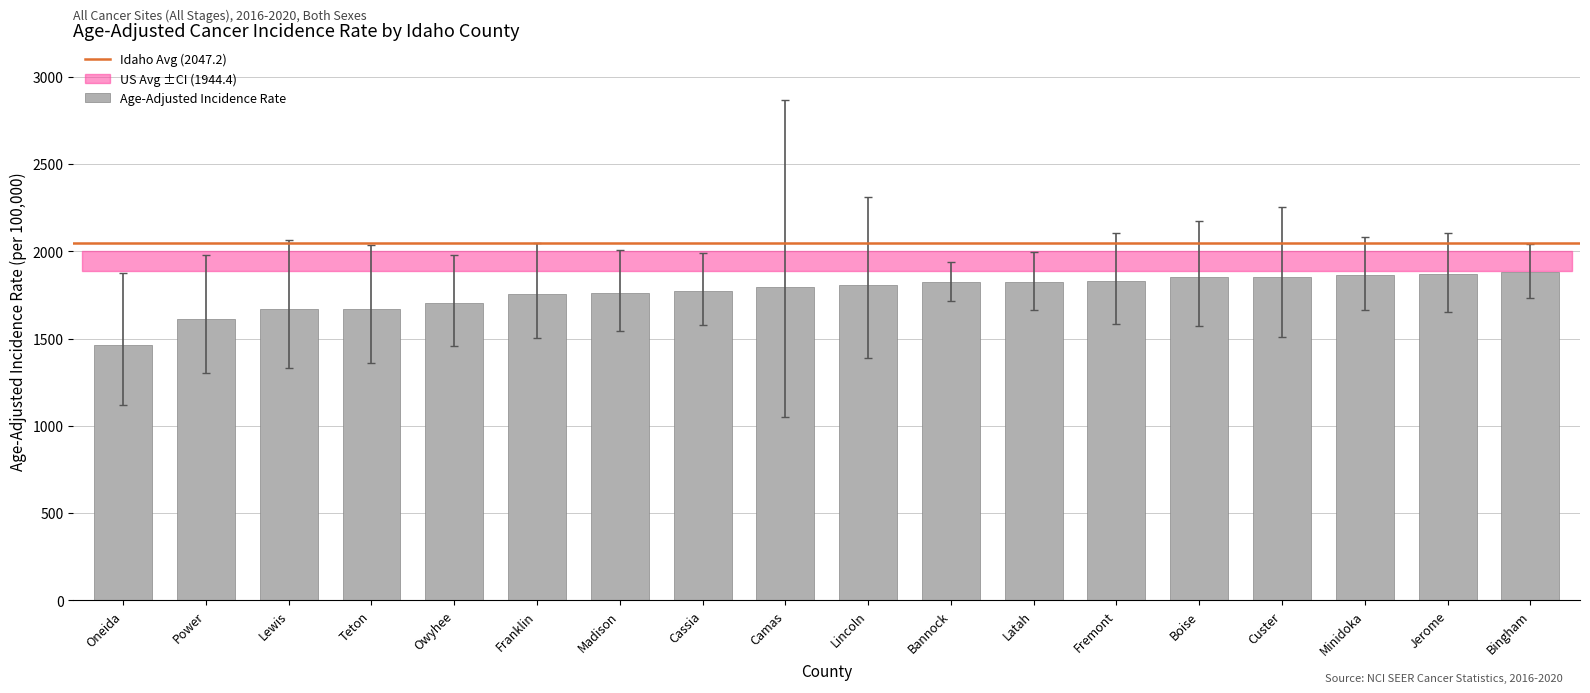

Approximately how many times larger is the value at Lincoln compared to Madison?

1.0